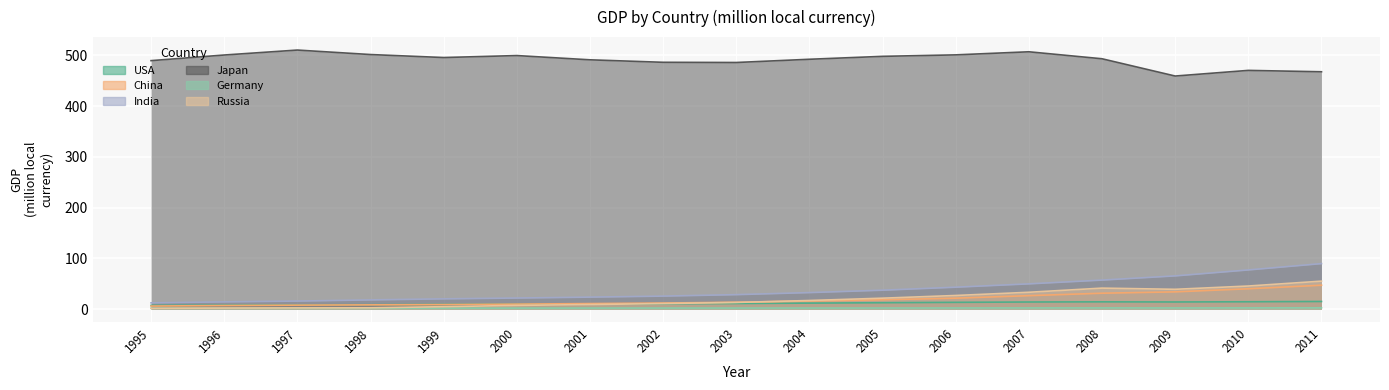

Which series changed the most between 1997 and 2002?

Japan